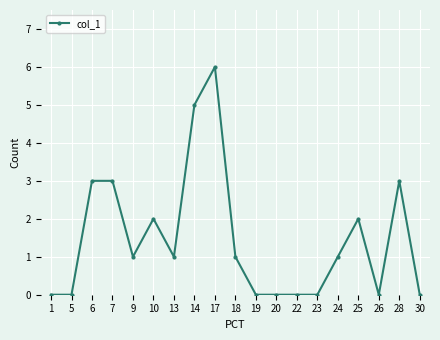

Reading left to right, list all the values displayed in this chart.

1=0	5=0	6=3	7=3	9=1	10=2	13=1	14=5	17=6	18=1	19=0	20=0	22=0	23=0	24=1	25=2	26=0	28=3	30=0